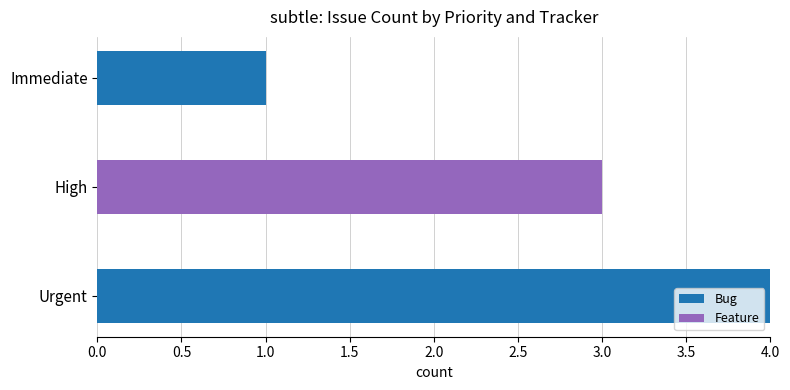

Is it true that Bug equals 0 at High?

True